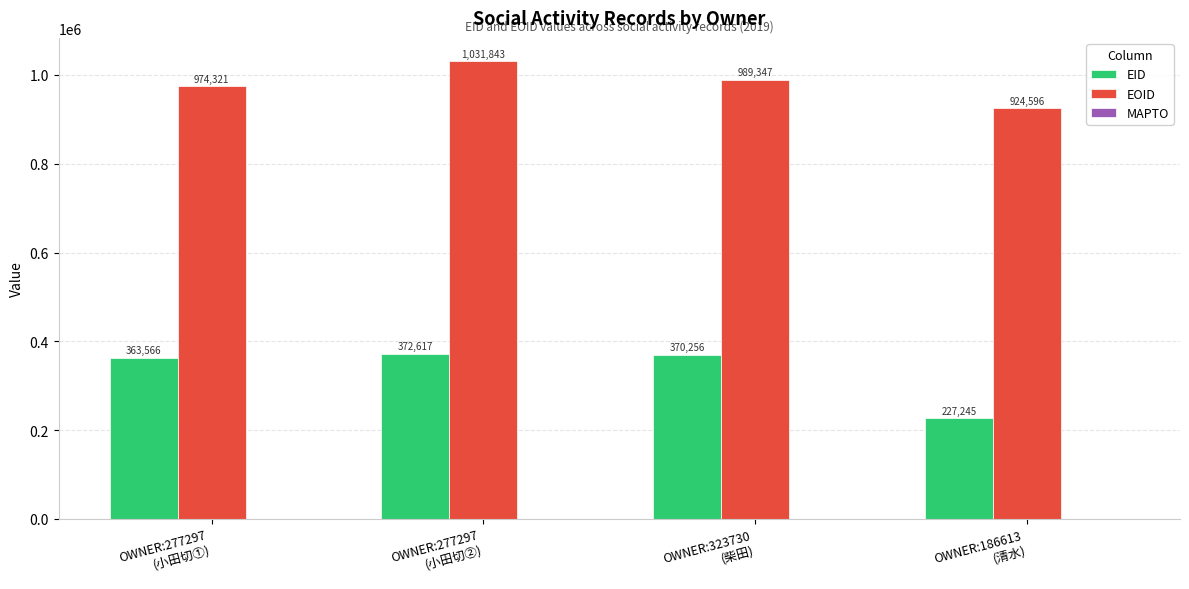

How many categories are shown in the chart?

4